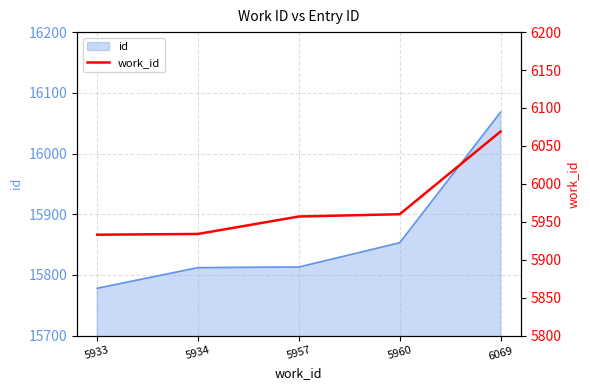

What is the difference between the values at 5957 and 5960?

3